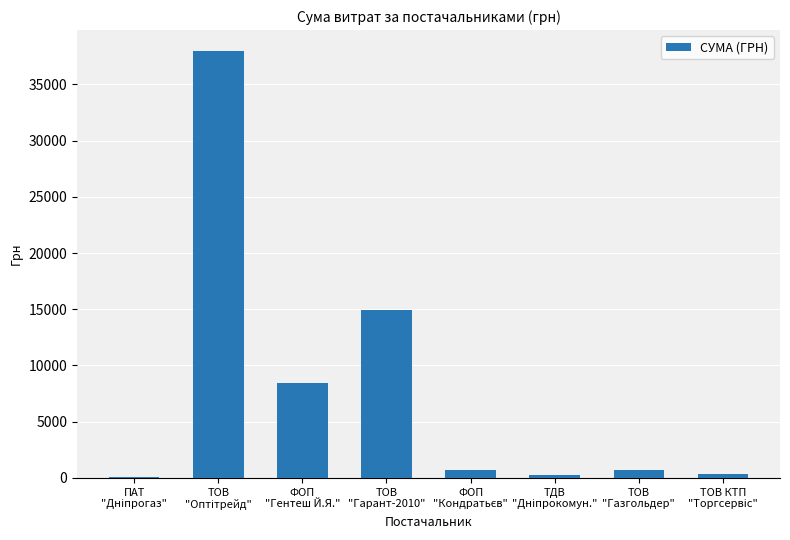

What is the sum of all values?

63245.0